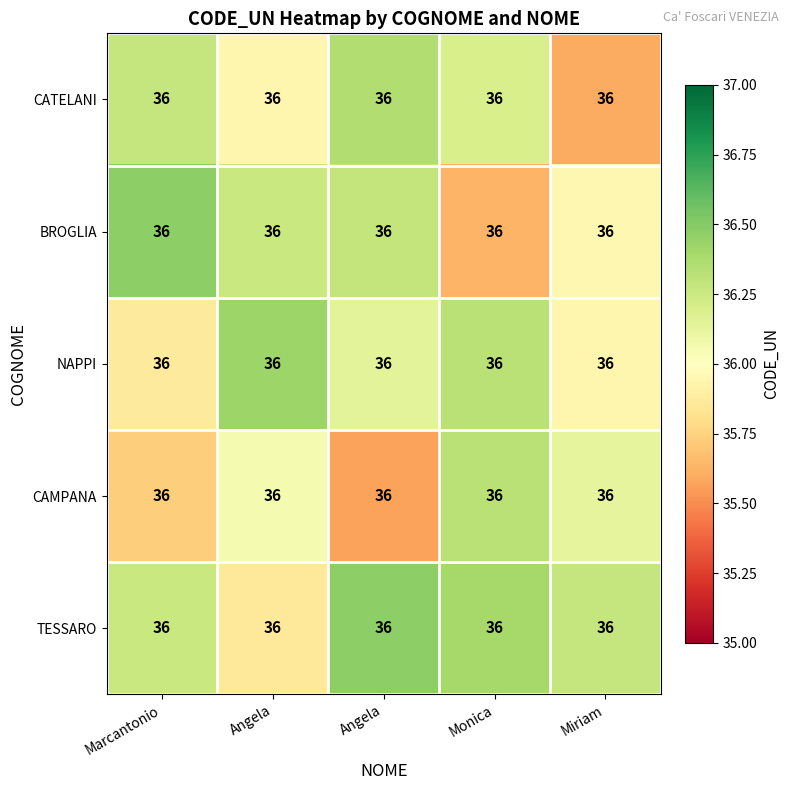

Rank the series by their maximum value, from highest to lowest.

BROGLIA, TESSARO, NAPPI, CATELANI, CAMPANA